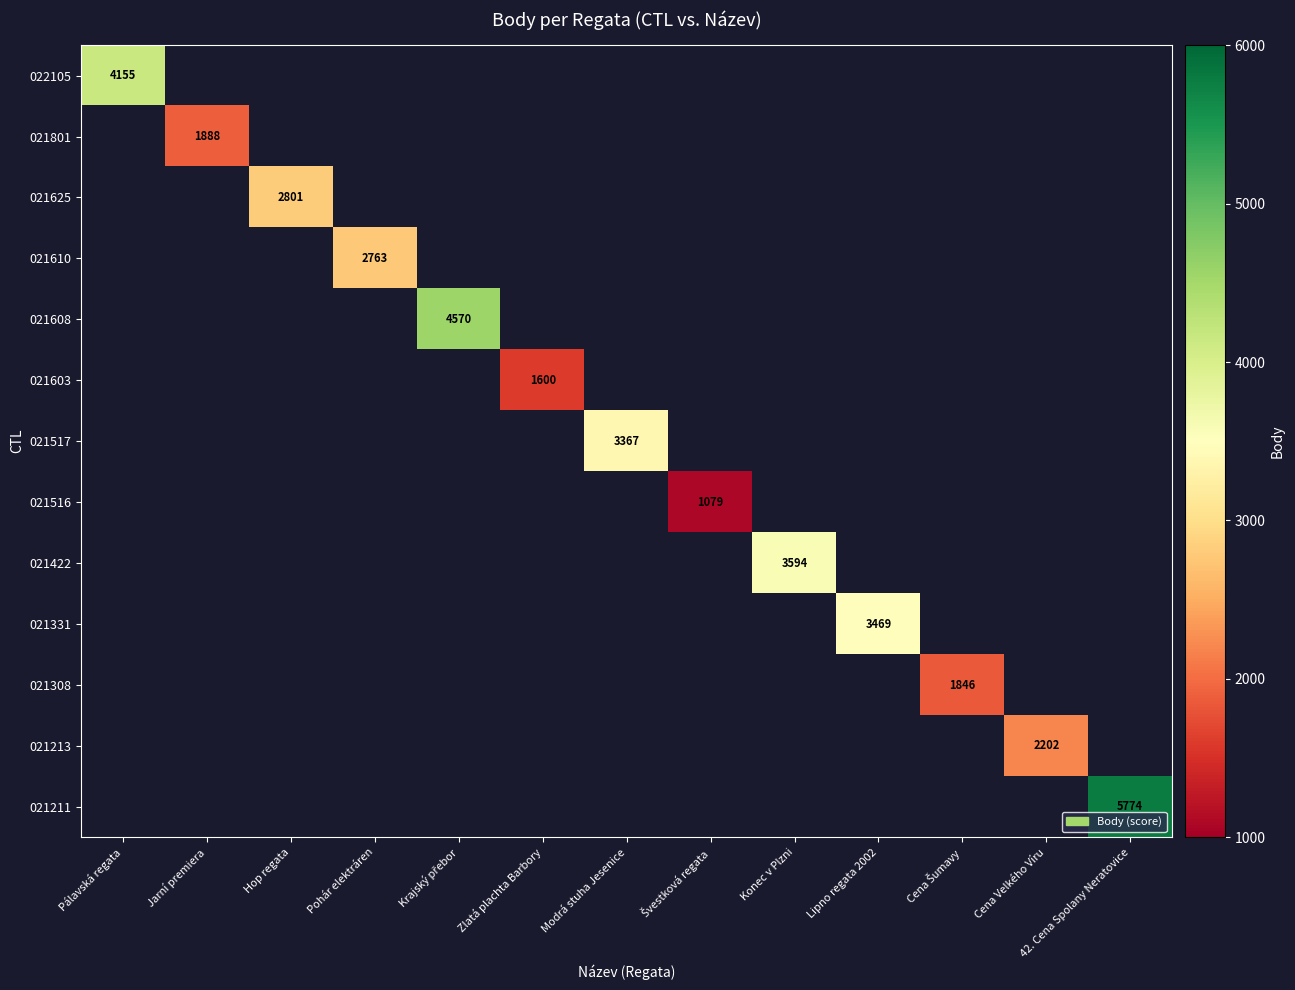

Rank the series at Cena Velkého Víru from highest to lowest value.

022105, 021801, 021625, 021610, 021608, 021603, 021517, 021516, 021422, 021331, 021308, 021213, 021211